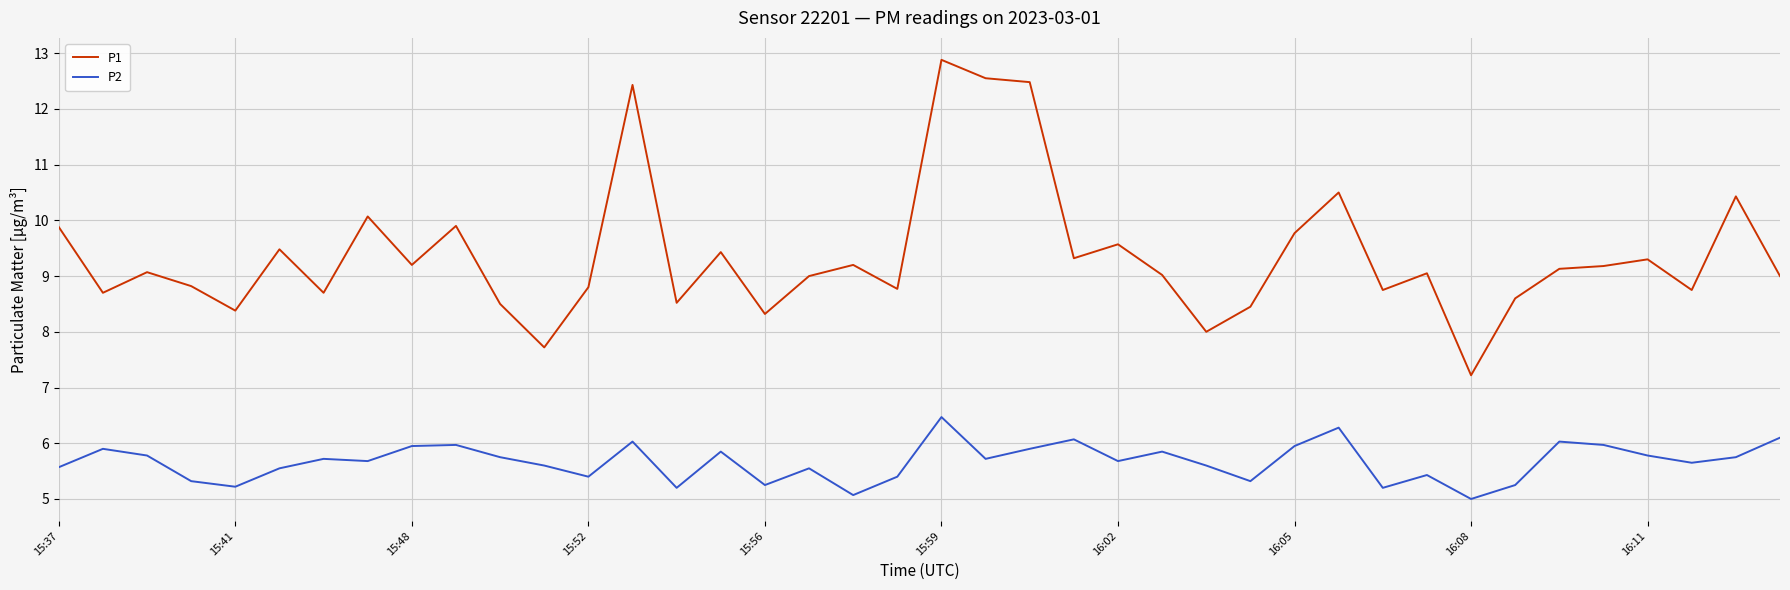

Which series has the largest total across all categories?

P1